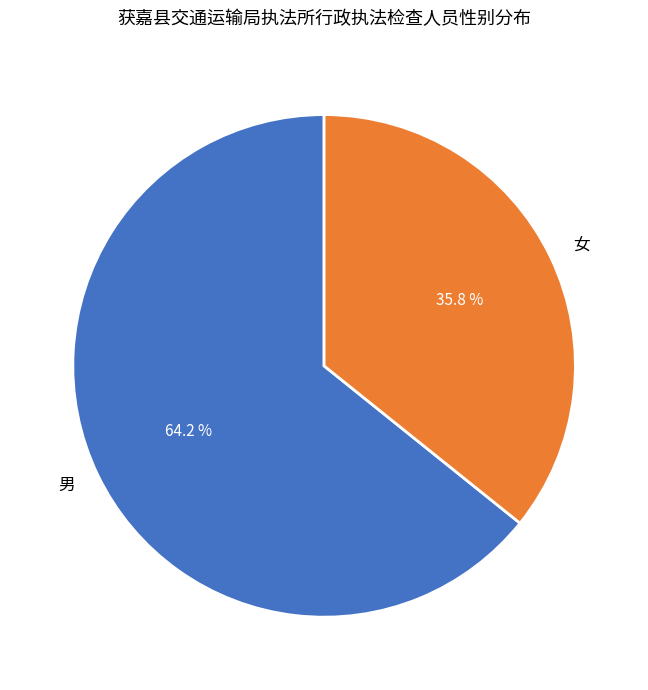

Combined, do 男 and 女 account for over 50%?

Yes